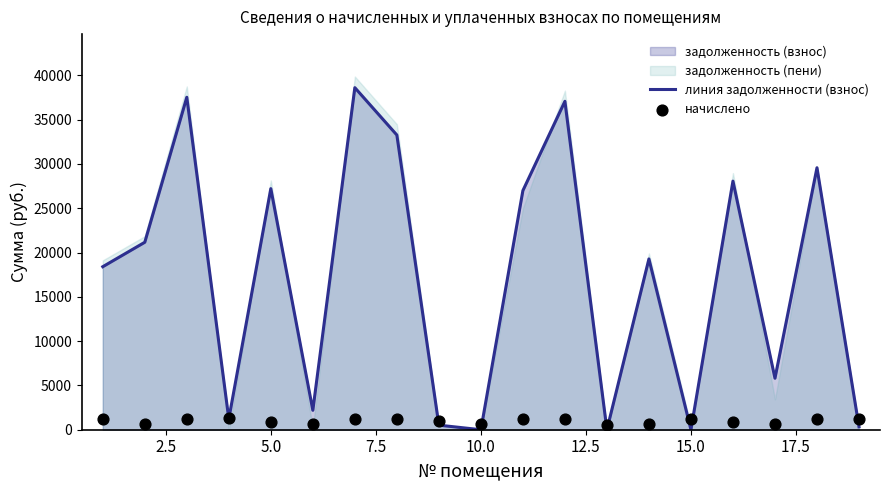

Which series contains the lowest Y value?

линия задолженности (взнос)